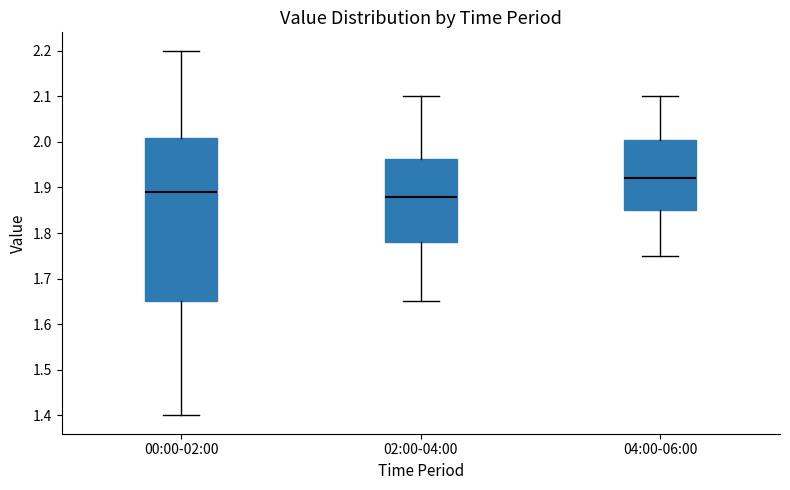

Reading left to right, transcribe this box plot: for each box, give where its median line is, the range the box spans, and where its two whiskers end, as read against the y-axis. The values are not printed on the chart, so give them approximately, as read against the axis.

00:00-02:00: median 1.89, box 1.65 to 2.01, whiskers 1.40 to 2.20
02:00-04:00: median 1.88, box 1.78 to 1.96, whiskers 1.65 to 2.10
04:00-06:00: median 1.92, box 1.85 to 2.01, whiskers 1.75 to 2.10